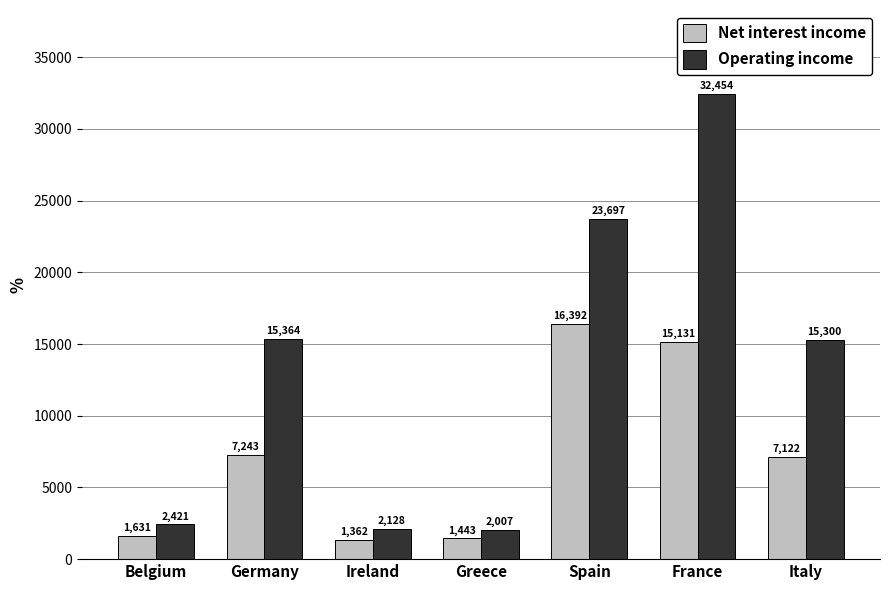

What is the average value of the Net interest income series?

7189.3